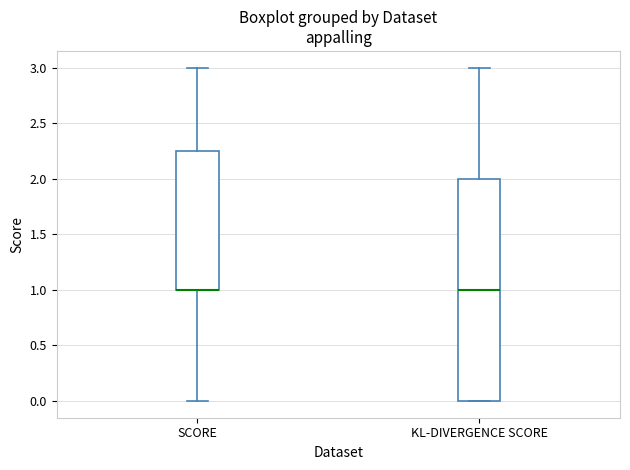

Where does the median line of the box for KL-DIVERGENCE SCORE sit on the y-axis? The values are not printed on the chart, so give them approximately, as read against the axis.

1.00